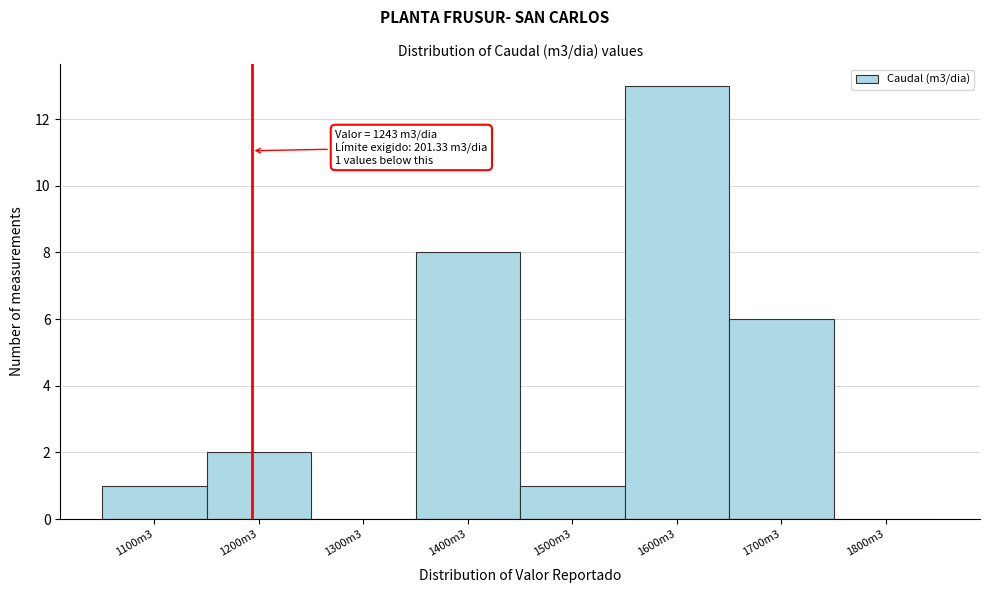

Reading left to right, what are all the values shown in this chart?

1100m3=1	1200m3=2	1300m3=0	1400m3=8	1500m3=1	1600m3=13	1700m3=6	1800m3=0